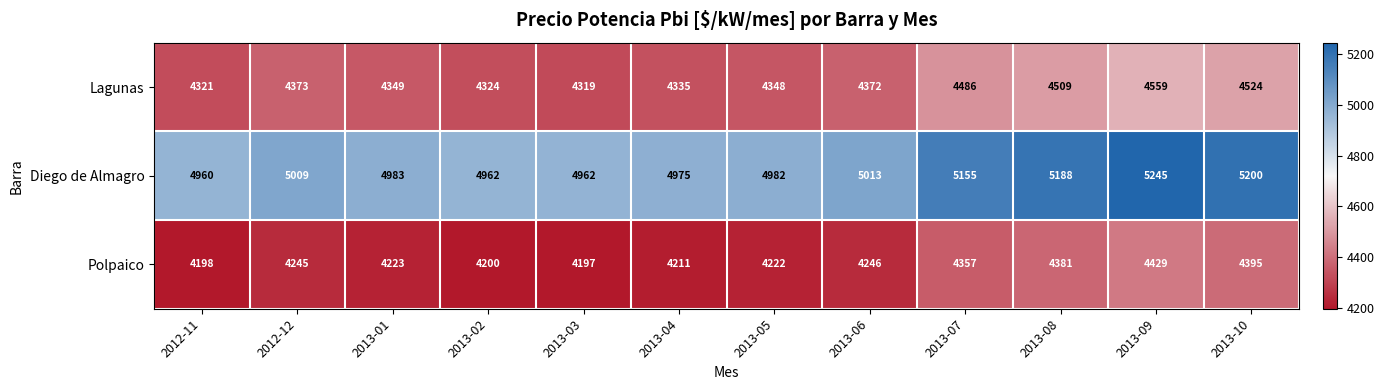

What value does the Diego de Almagro series have at 2013-10?

5200